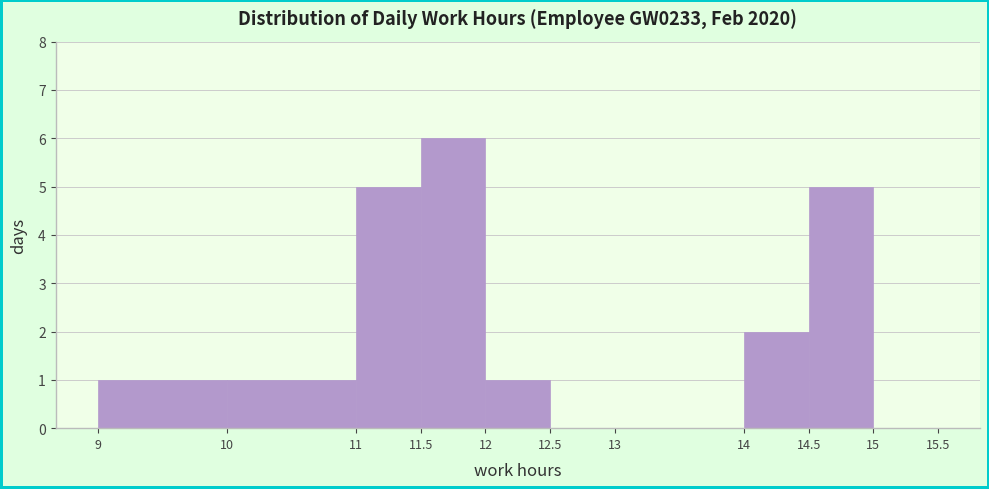

Reading left to right, list every bar in this chart as the range it spans on the x-axis followed by its height. The values are not printed on the chart, so give them approximately, as read against the axis.

9 to 10: 1
10 to 11: 1
11 to 11.5: 5
11.5 to 12: 6
12 to 12.5: 1
12.5 to 13: 0
13 to 14: 0
14 to 14.5: 2
14.5 to 15: 5
15 to 15.5: 0